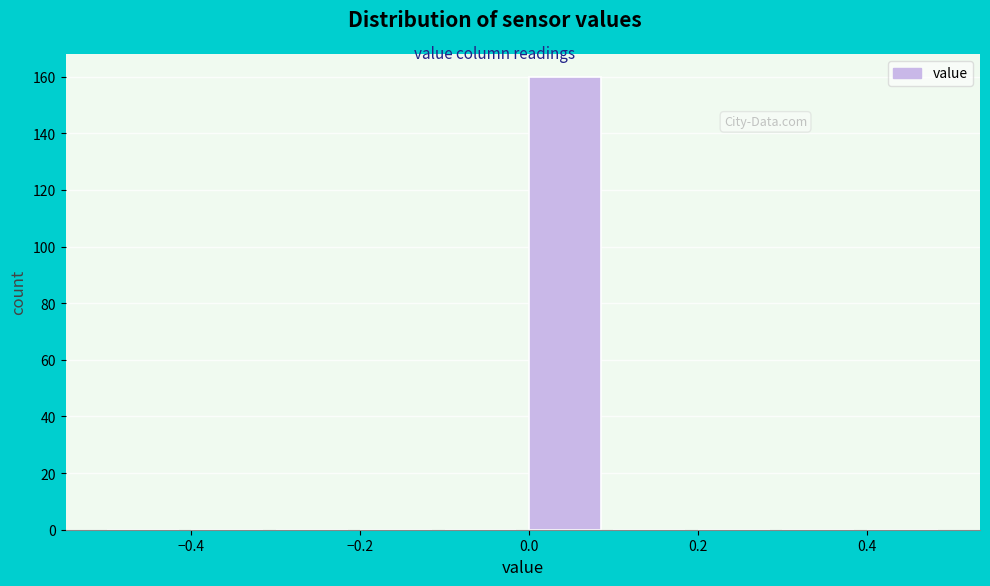

Reading left to right, list every bar in this chart as the range it spans on the x-axis followed by its height. The values are not printed on the chart, so give them approximately, as read against the axis.

-0.5 to -0.4: 0
-0.4 to -0.3: 0
-0.3 to -0.2: 0
-0.2 to -0.1: 0
-0.1 to 0.0: 0
0.0 to 0.1: 160
0.1 to 0.2: 0
0.2 to 0.3: 0
0.3 to 0.4: 0
0.4 to 0.5: 0